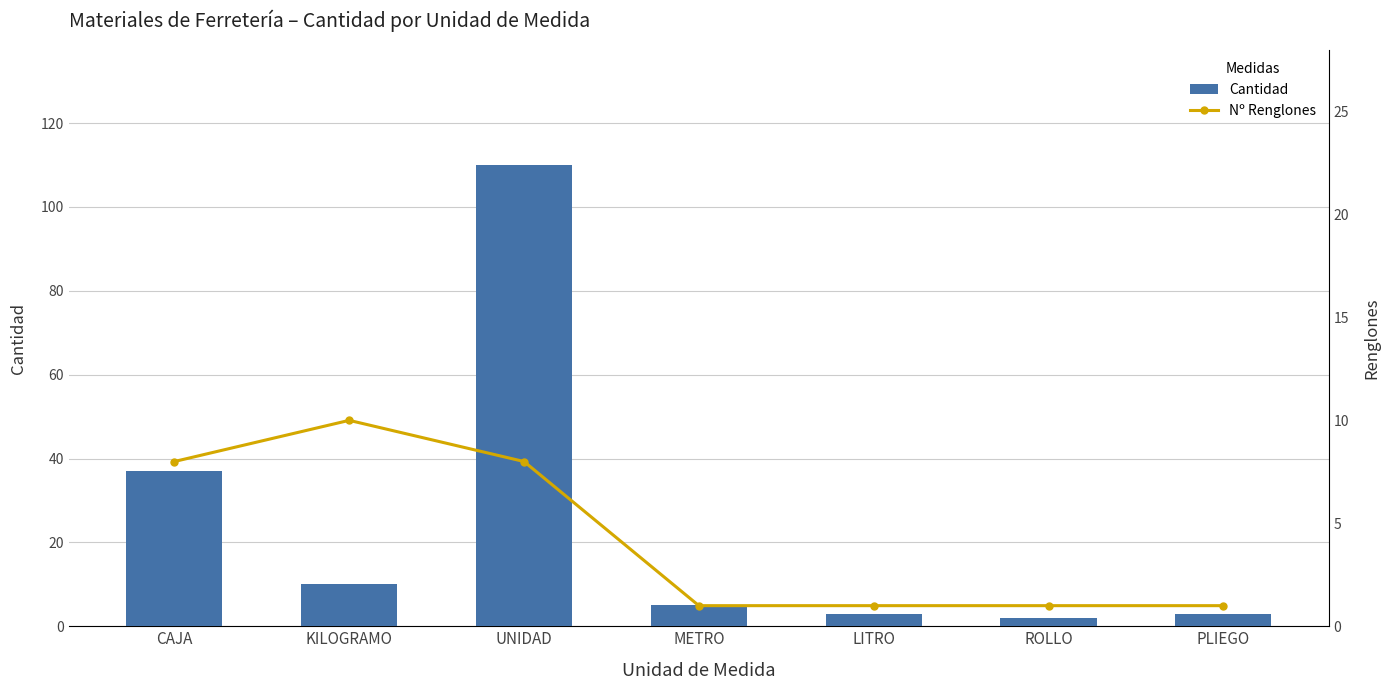

What is the label of the 2nd bar from the left?

KILOGRAMO